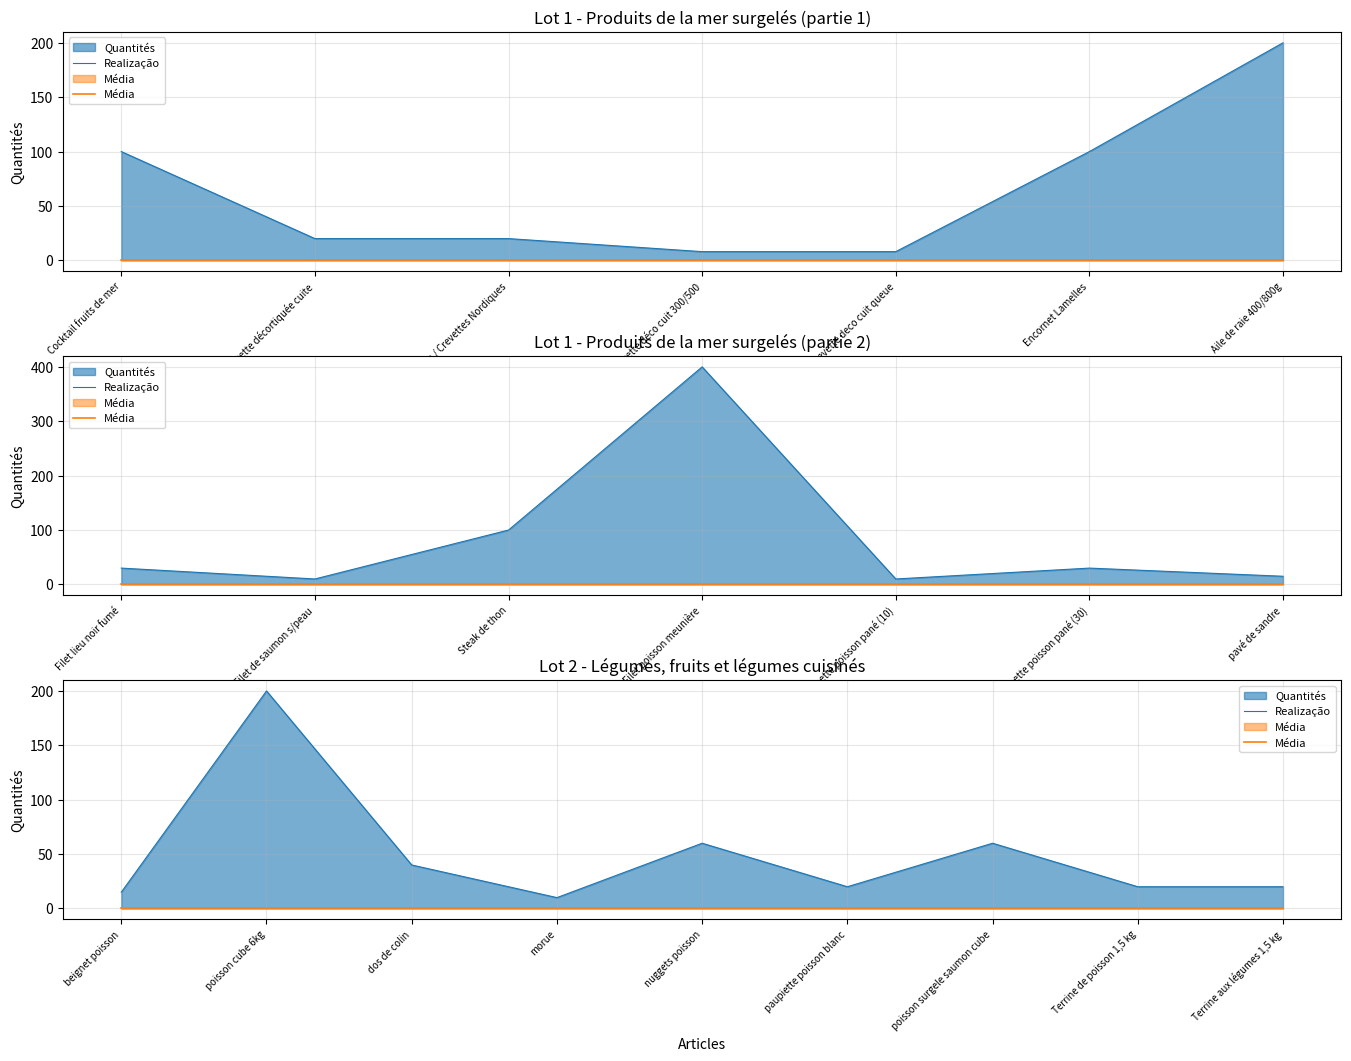

True or false: Média has a value of 0 at paupiette poisson blanc.

True